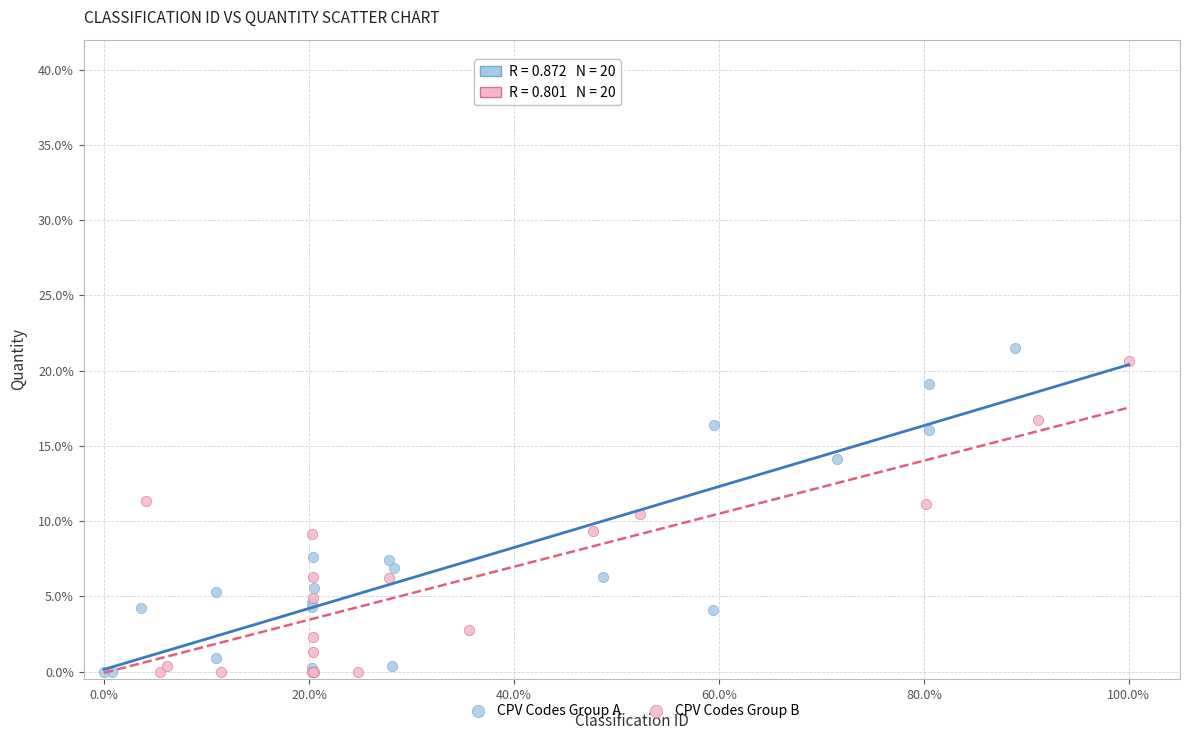

What are all the series names shown in the legend?

CPV Codes Group A, CPV Codes Group B